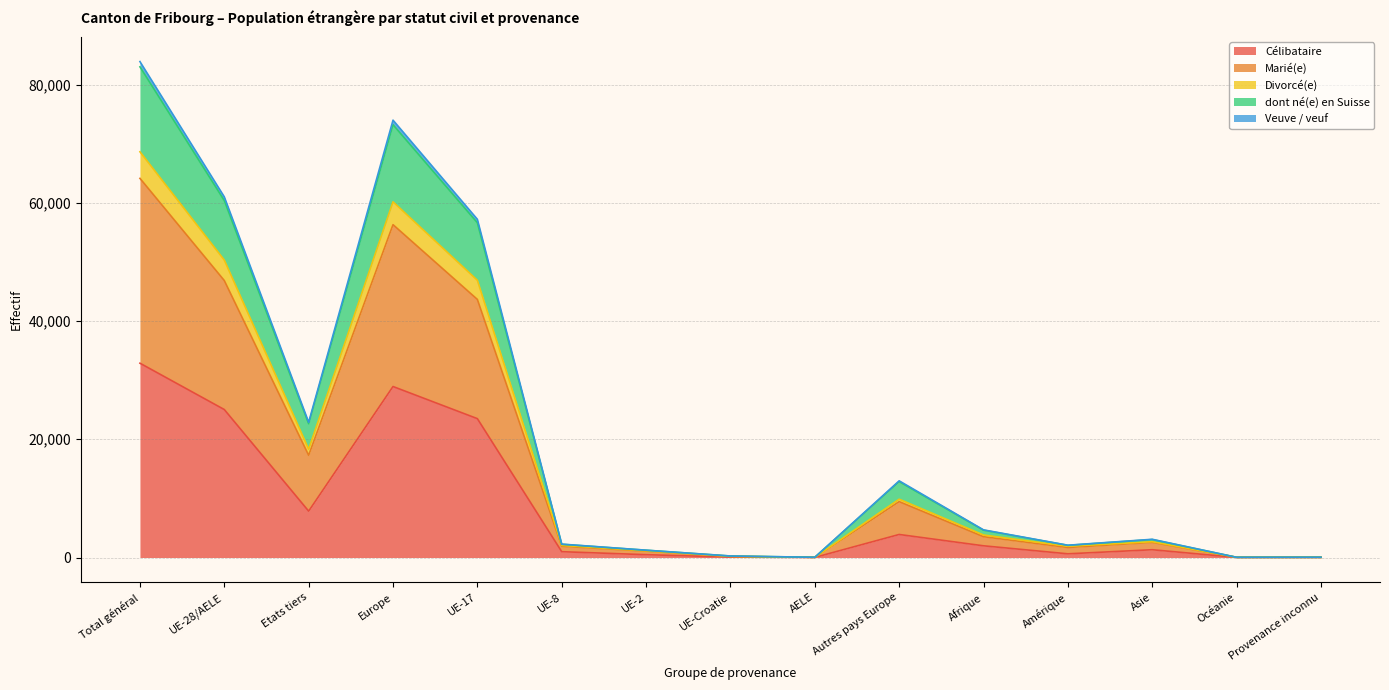

At which category is the sum across all series the highest?

Total général